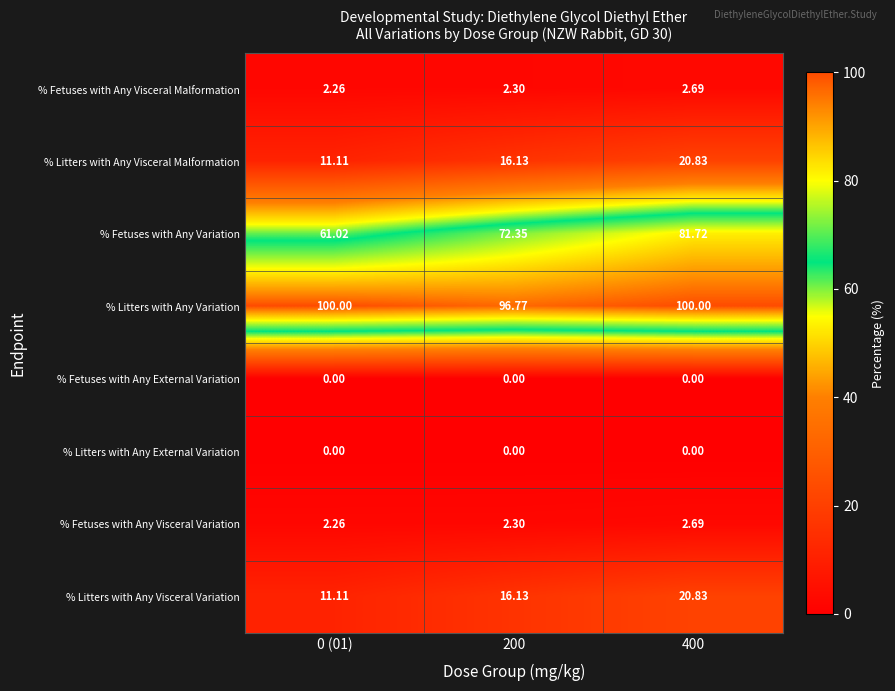

Which series has the largest total across all categories?

% Litters with Any Variation